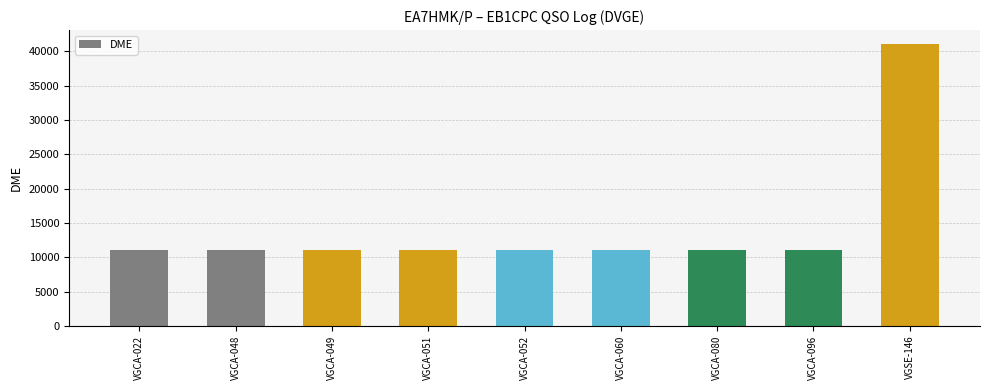

What is the sum of the values at VGCA-048 and VGCA-049?

22029